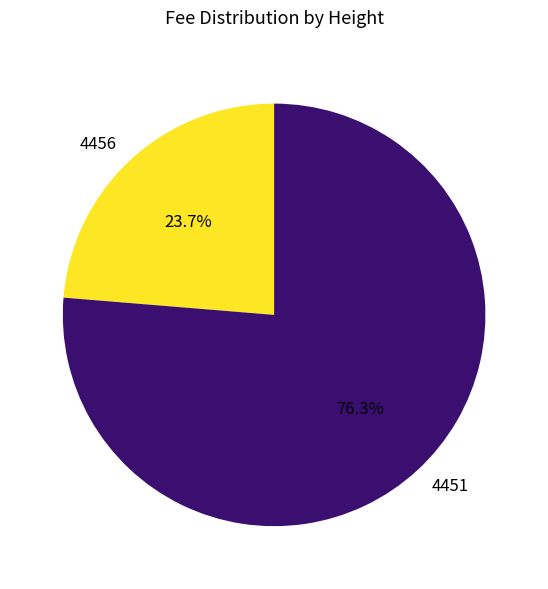

Rank the categories by value from lowest to highest.

4456, 4451